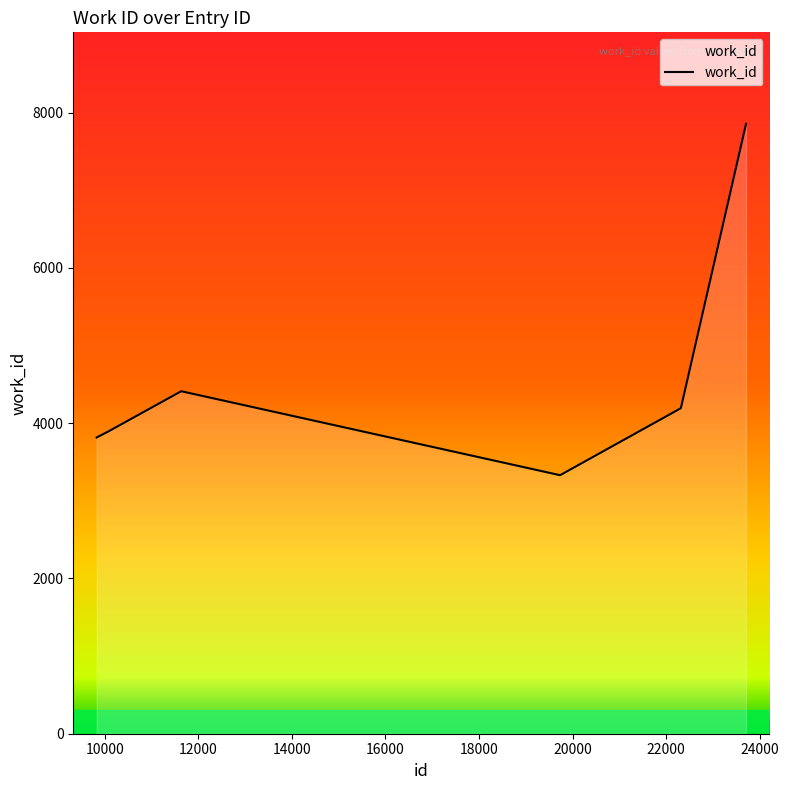

What is the maximum value shown in the chart?

7856